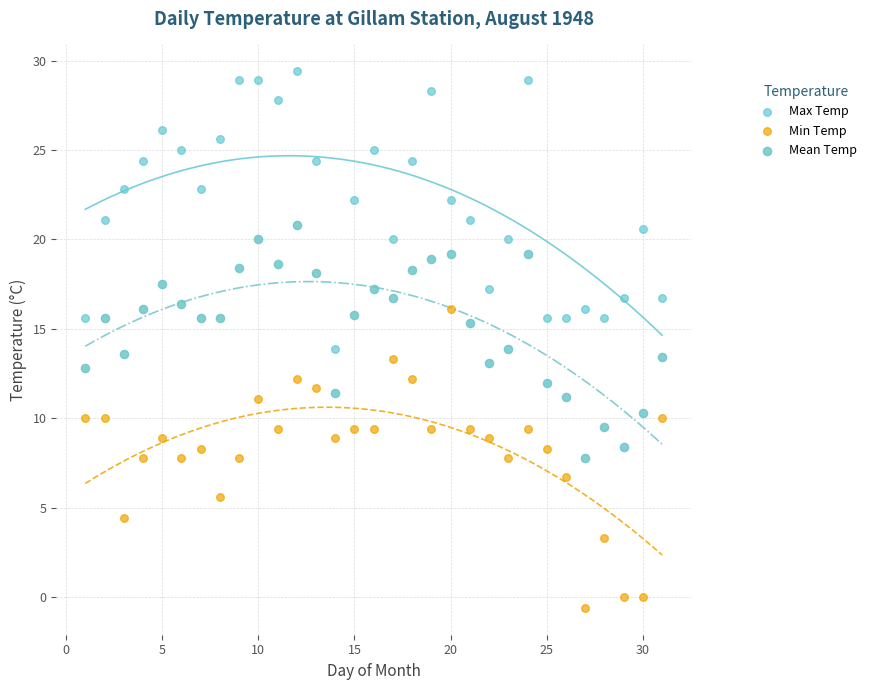

Which series reaches the minimum Y coordinate?

Min Temp